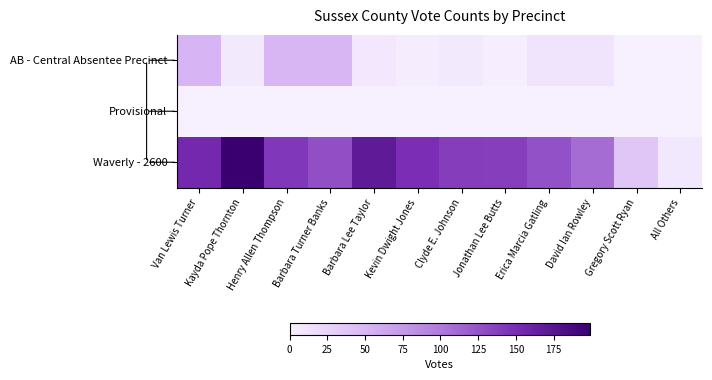

Which series has the widest spread of values?

Waverly - 2600